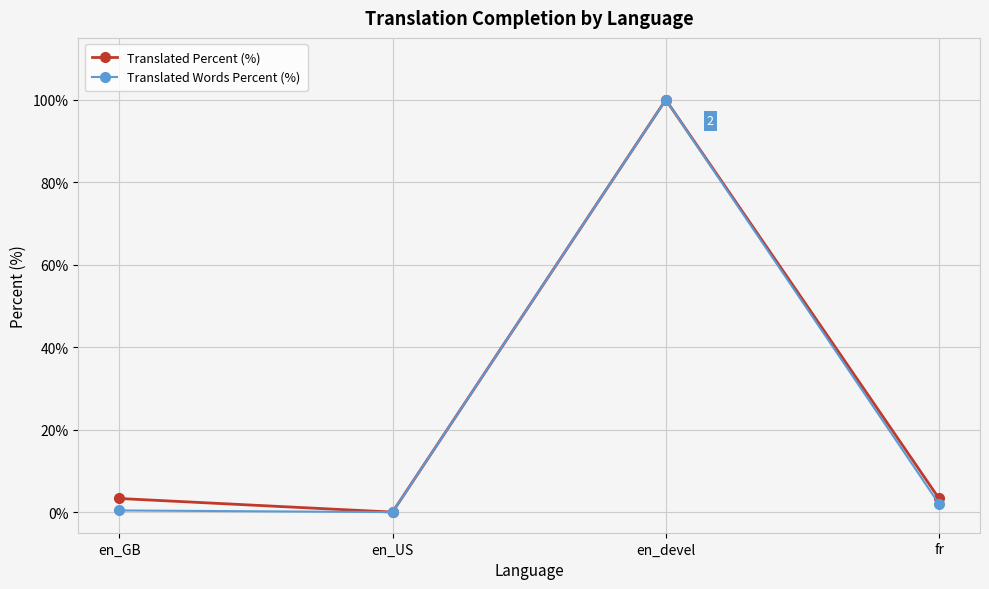

Read the Translated Percent (%) value at en_devel.

100.0